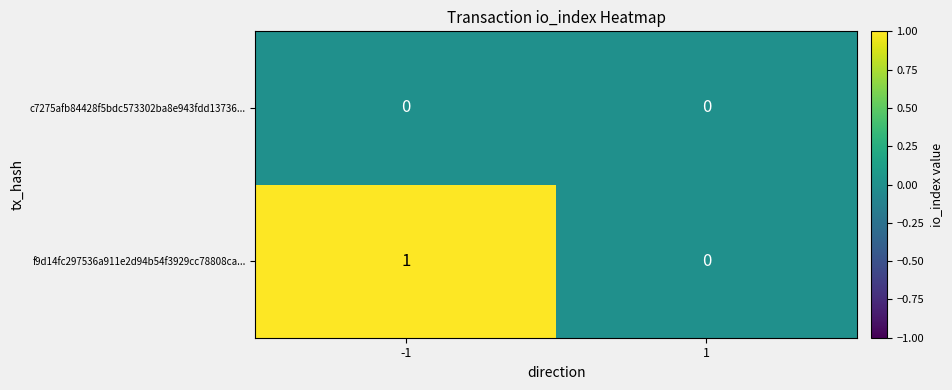

Rank the series by their maximum value, from highest to lowest.

f9d14fc297536a911e2d94b54f3929cc78808ca..., c7275afb84428f5bdc573302ba8e943fdd13736...